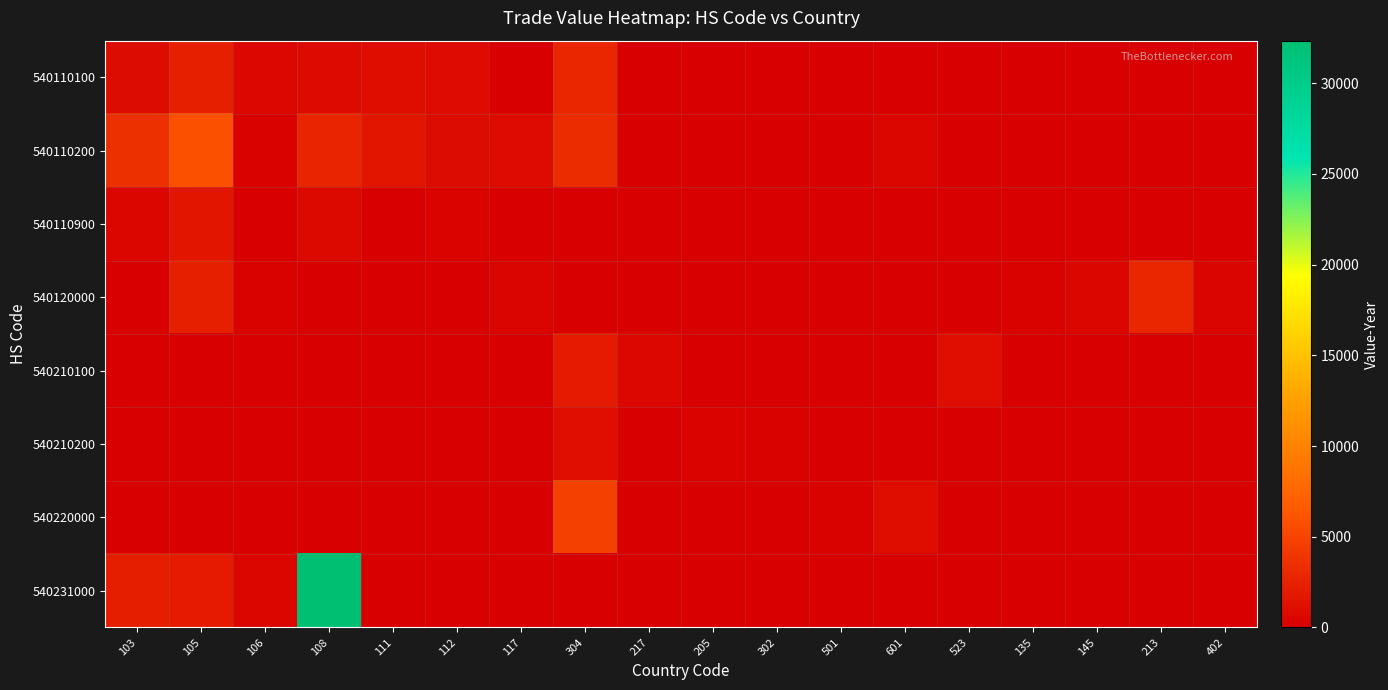

Which series has the largest total across all categories?

540231000